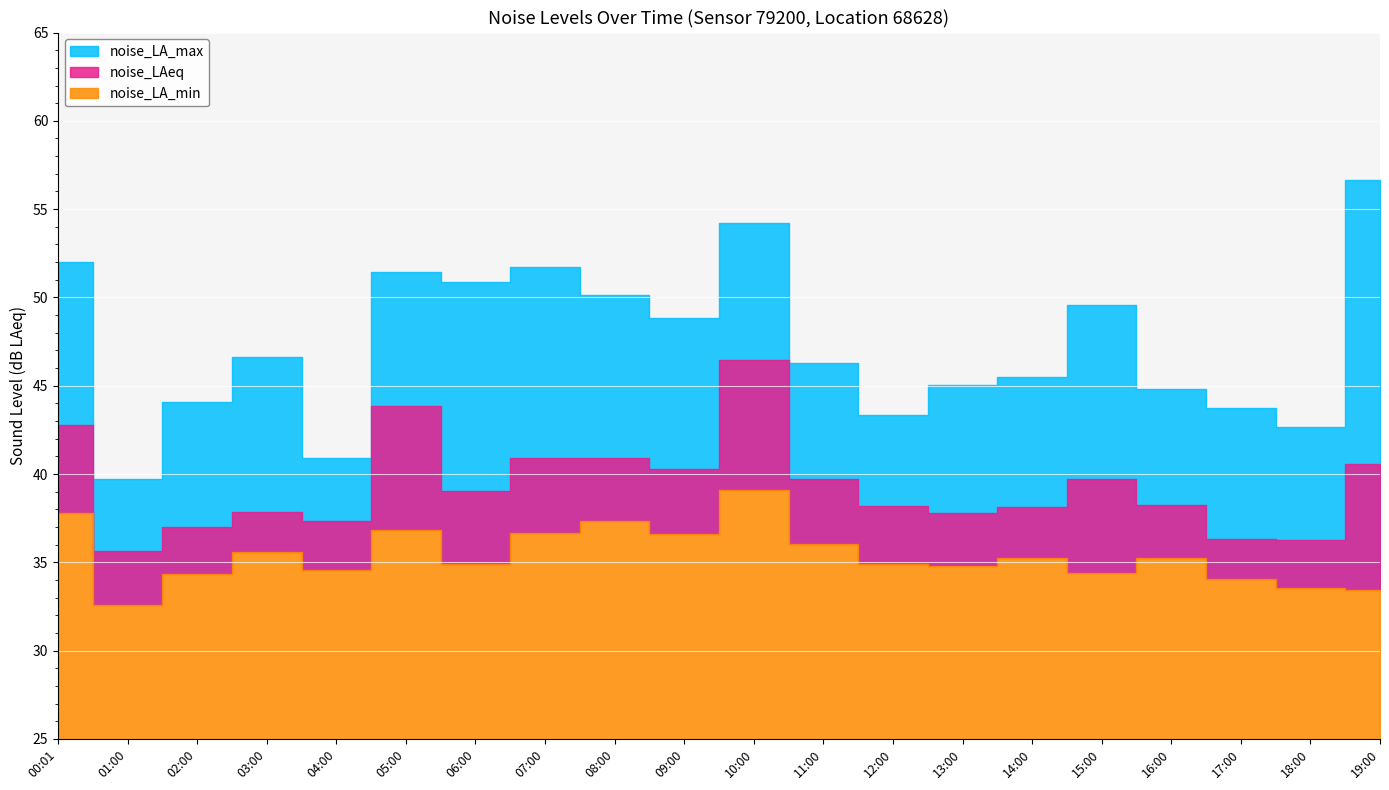

What is the spread (max minus min) of values at 10:00?

15.1